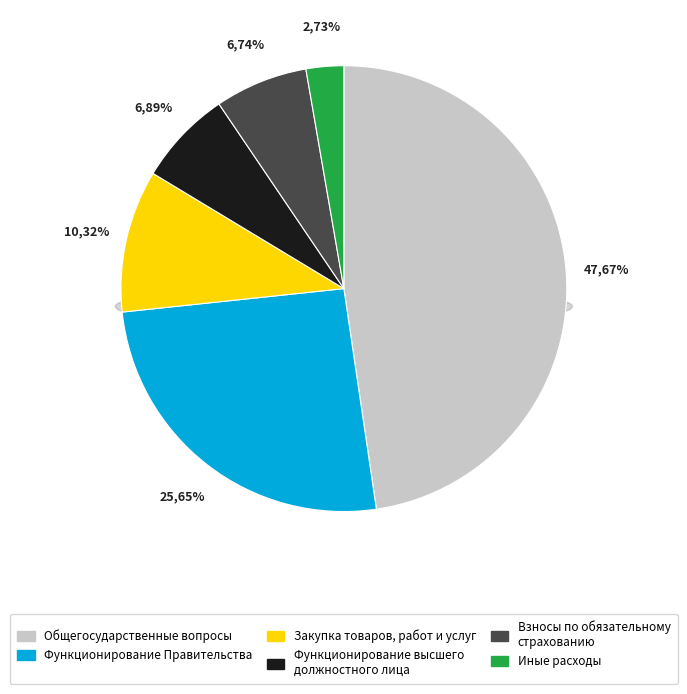

Count the number of slices in the pie.

6